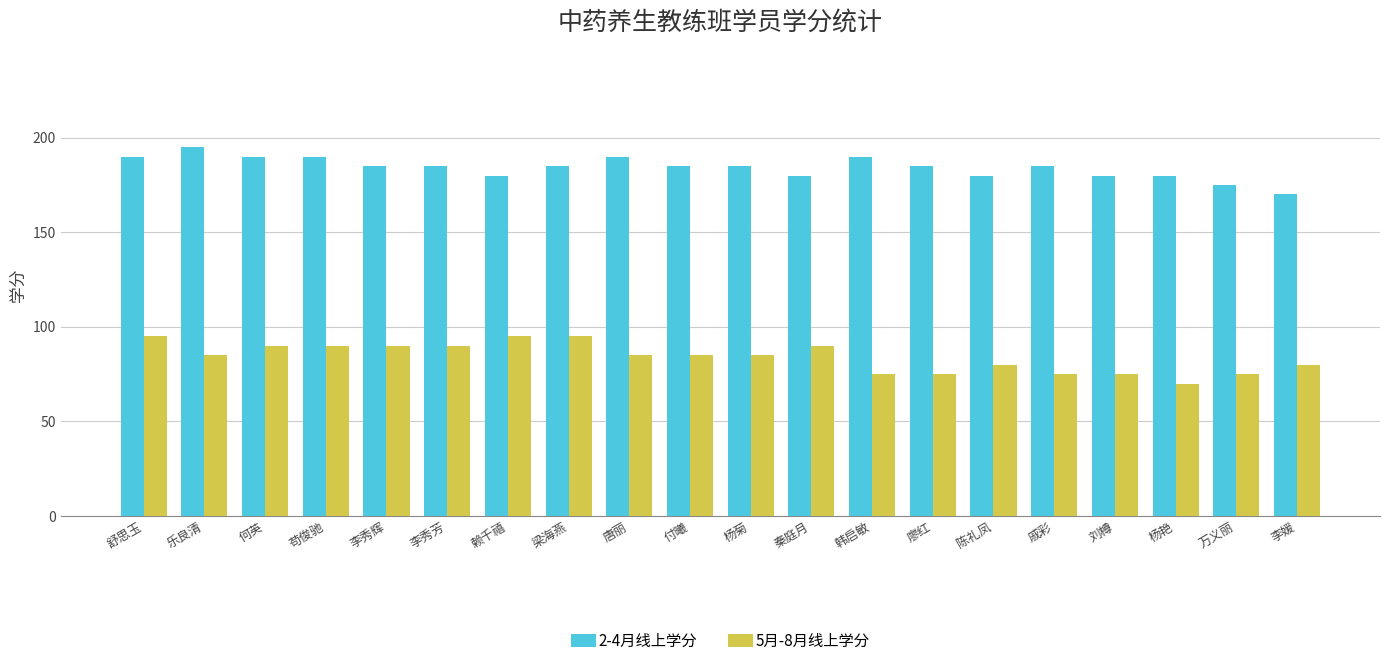

Between 何英 and 戚彩, which series saw the biggest shift?

5月-8月线上学分